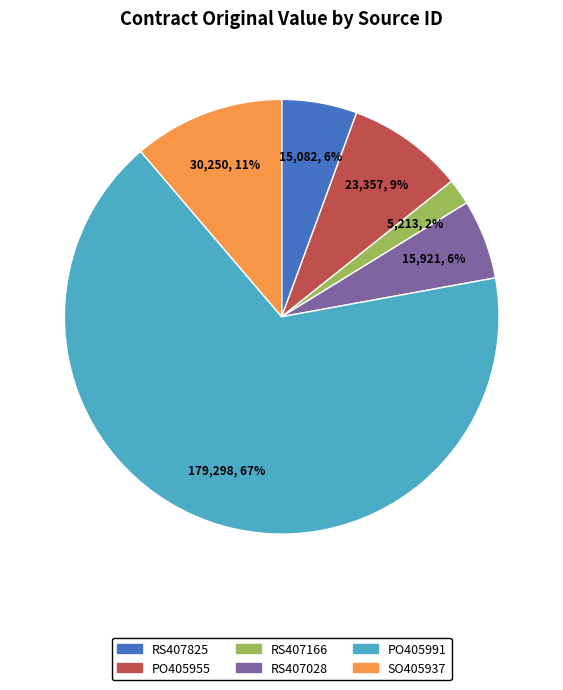

What is the largest slice in the pie chart?

PO405991